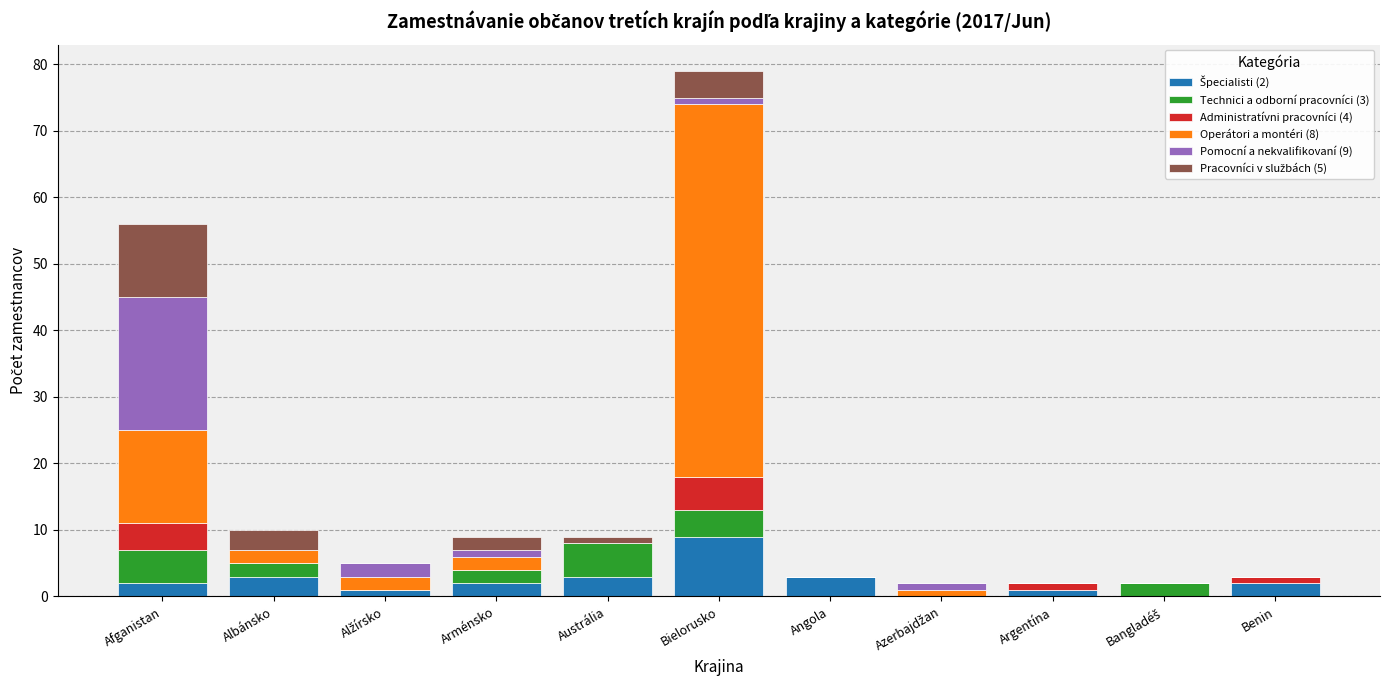

Does the chart contain stacked bars?

Yes